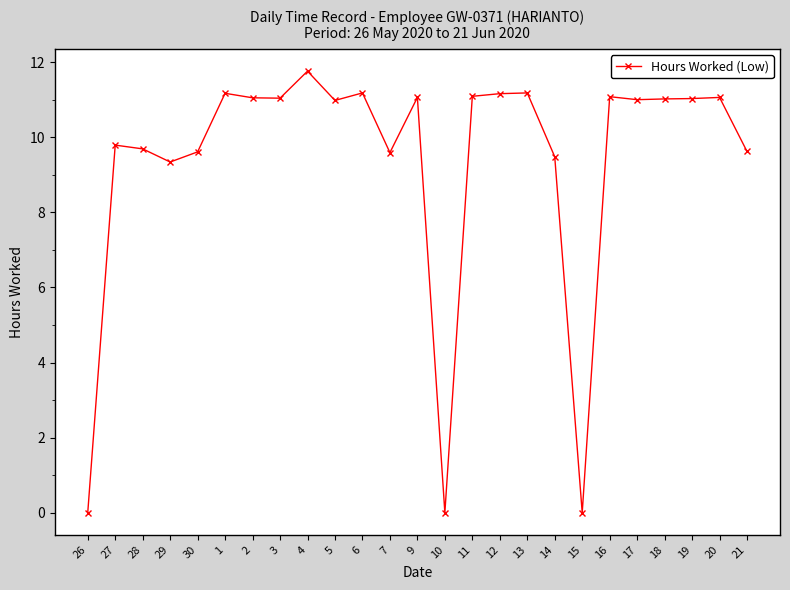

What is the maximum value shown in the chart?

11.8